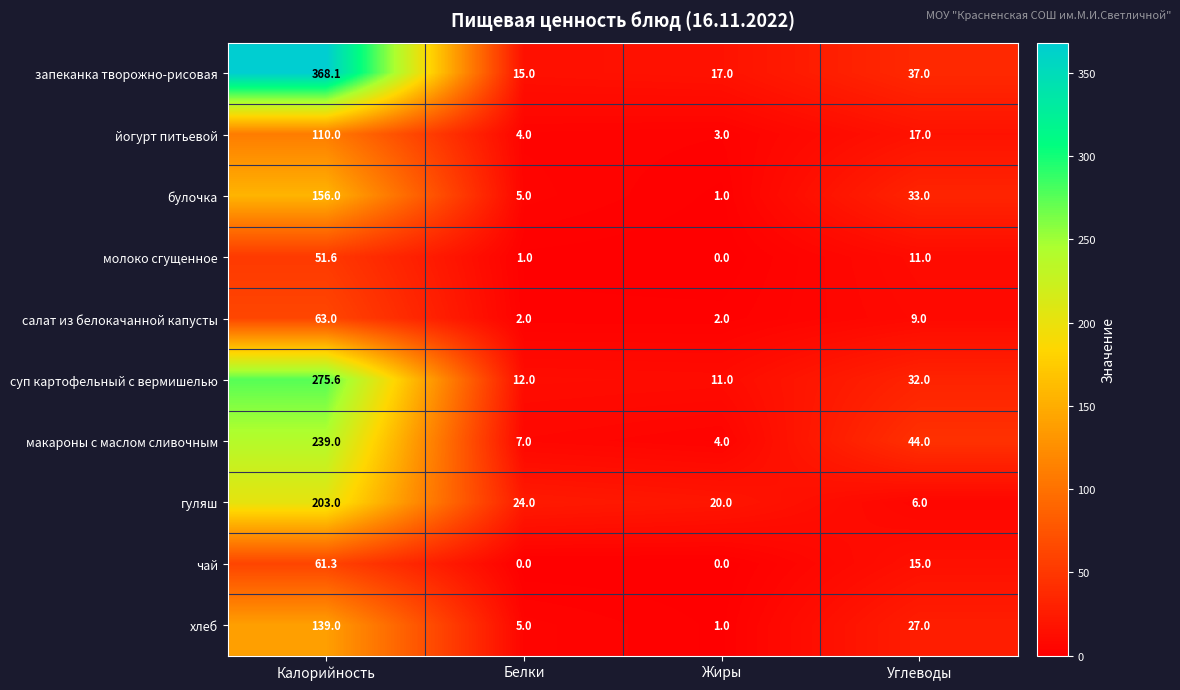

What is the maximum value for йогурт питьевой?

110.0